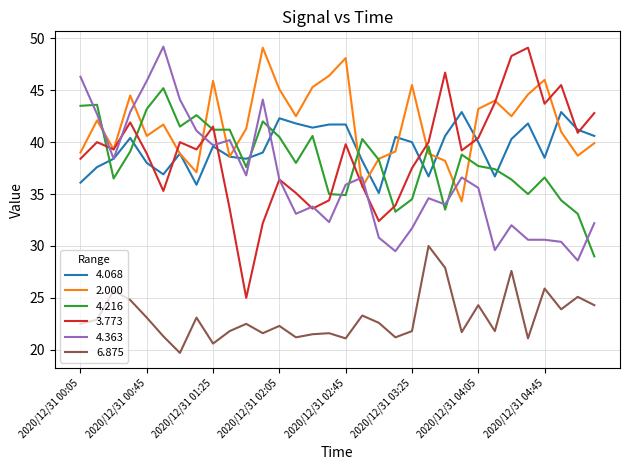

How many times do 2.000 and 4.363 cross each other?

9